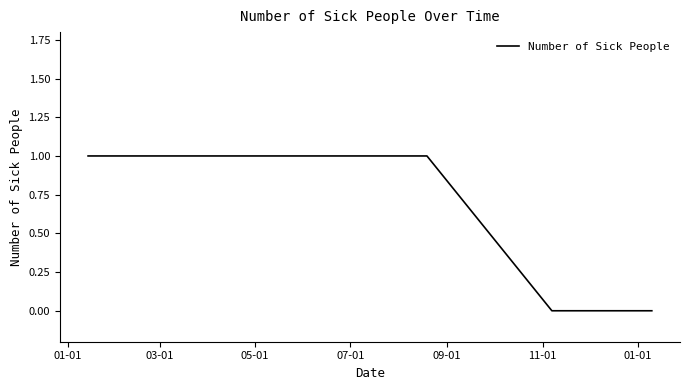

What is the maximum value shown in the chart?

1